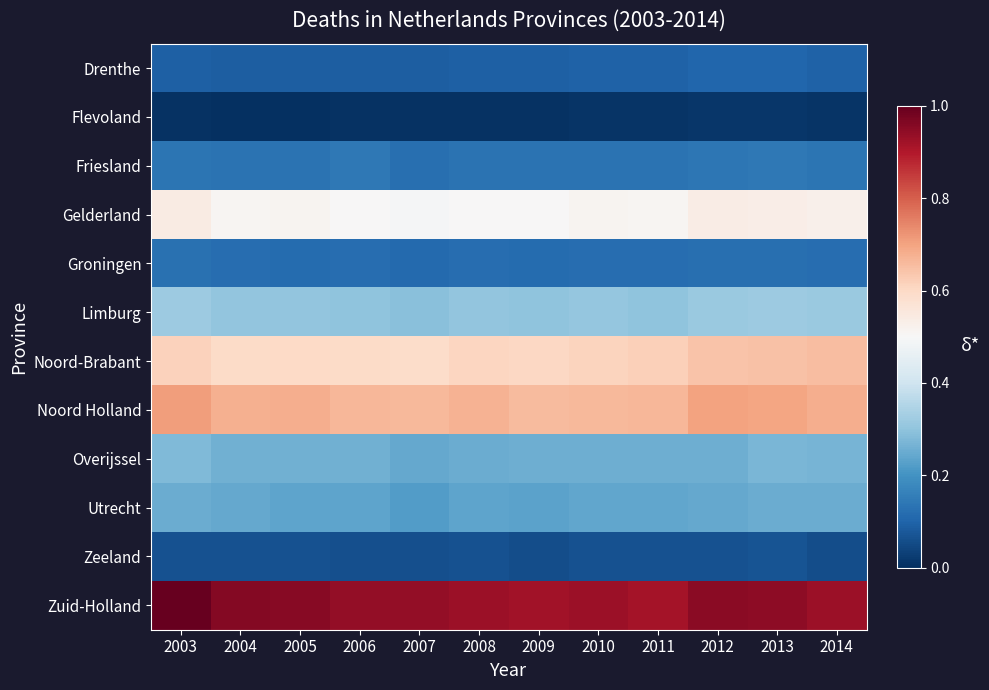

Which series has the widest spread of values?

Zuid-Holland